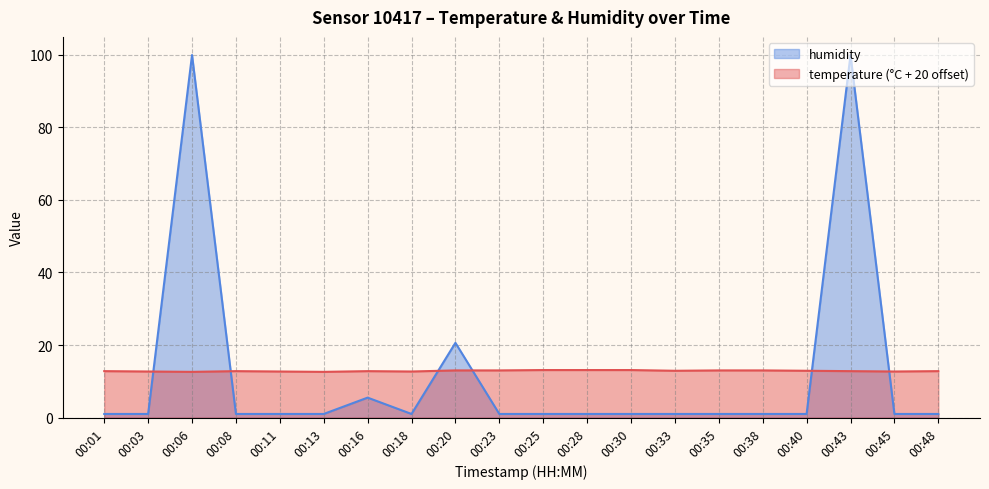

Reading left to right, transcribe all the data shown in this chart.

temperature: 00:01=12.8	00:03=12.7	00:06=12.6	00:08=12.8	00:11=12.7	00:13=12.6	00:16=12.8	00:18=12.7	00:20=13.0	00:23=13.0	00:25=13.1	00:28=13.1	00:30=13.1	00:33=12.9	00:35=13.0	00:38=13.0	00:40=12.9	00:43=12.8	00:45=12.7	00:48=12.8
humidity: 00:01=1.0	00:03=1.0	00:06=99.9	00:08=1.0	00:11=1.0	00:13=1.0	00:16=5.5	00:18=1.0	00:20=20.6	00:23=1.0	00:25=1.0	00:28=1.0	00:30=1.0	00:33=1.0	00:35=1.0	00:38=1.0	00:40=1.0	00:43=99.9	00:45=1.0	00:48=1.0